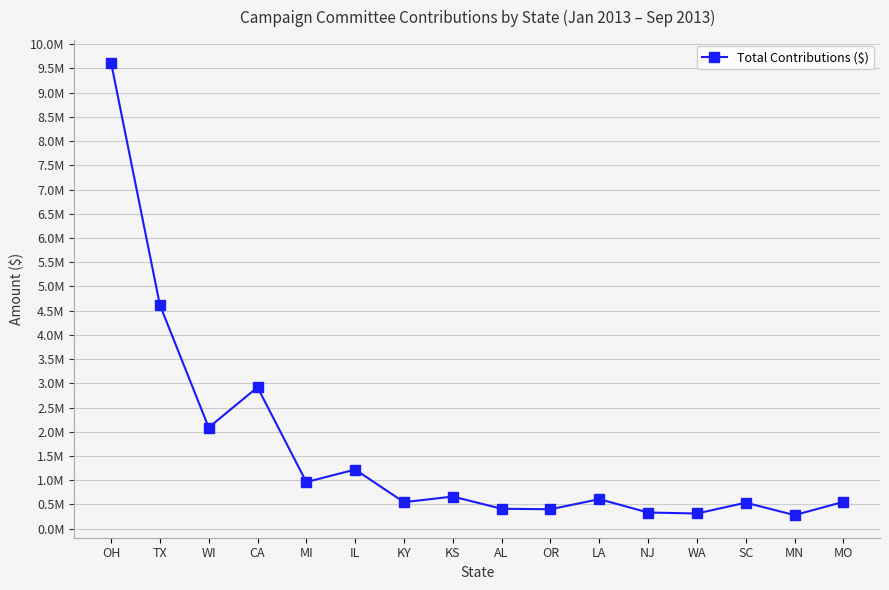

Is this an area chart (filled region under the line)?

No